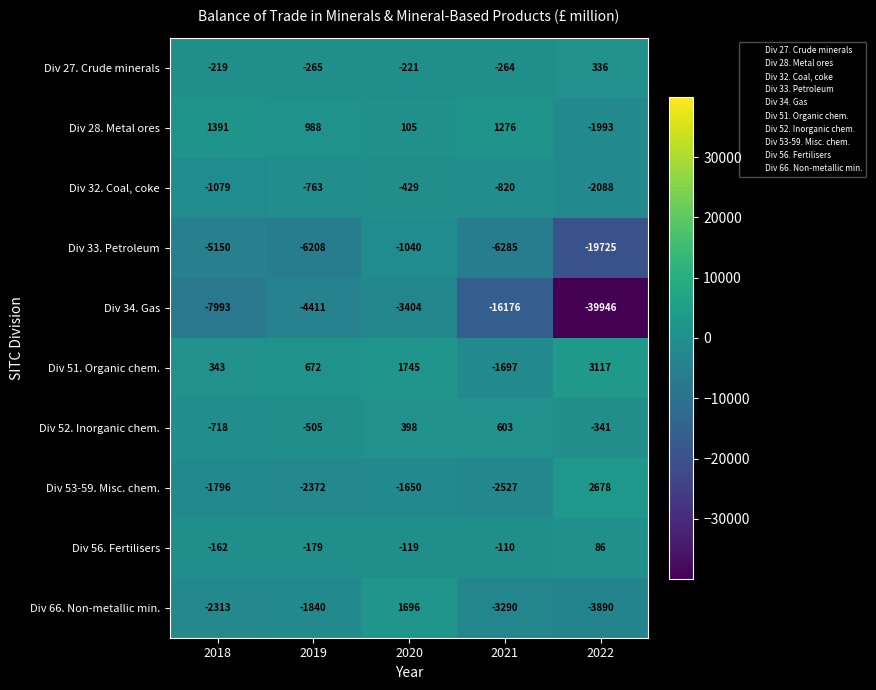

Is it true that Div 34. Gas equals -11904 at 2022?

False